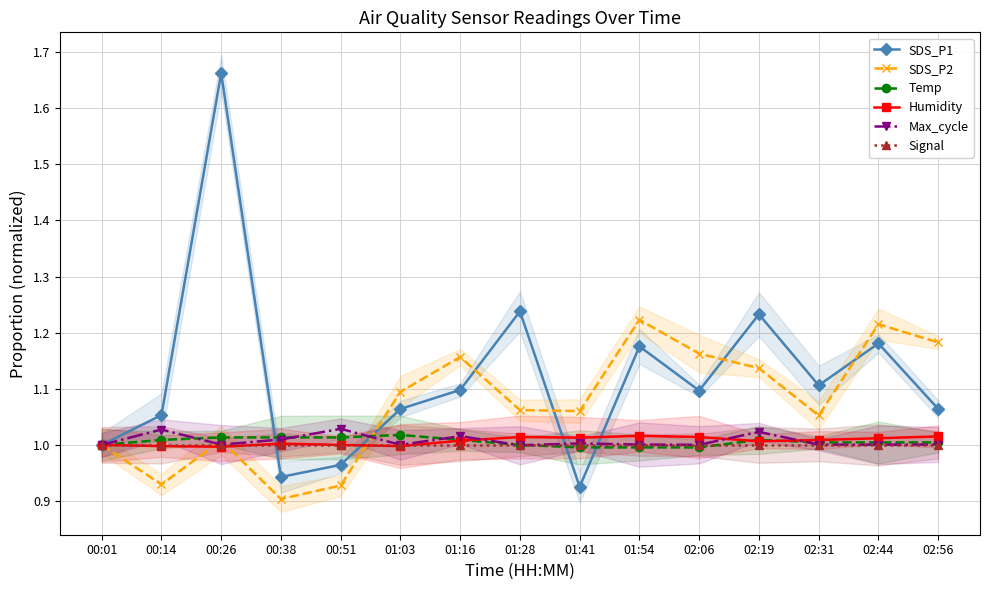

Which series has the largest total across all categories?

SDS_P1